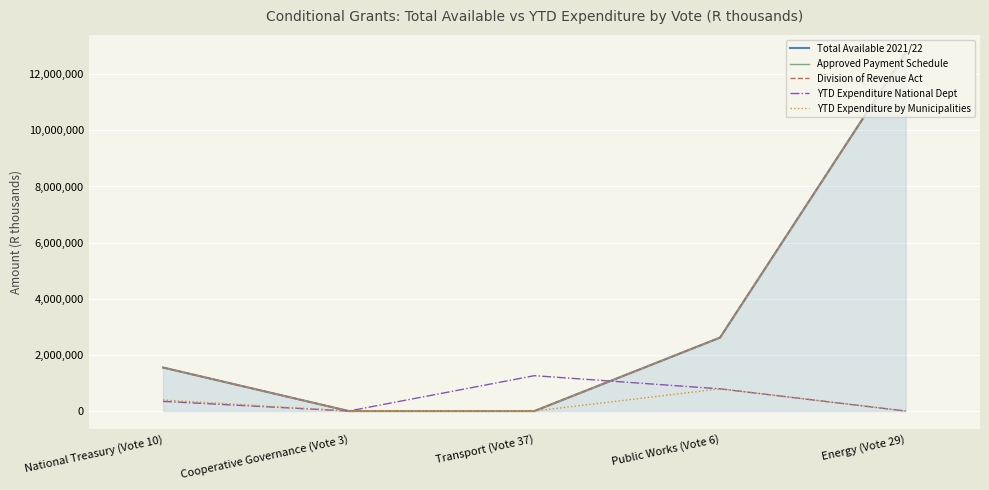

Reading left to right, transcribe all the data shown in this chart.

Total Available 2021/22: 1550000	0	0	2617000	12762000
Approved Payment Schedule: 1550000	0	0	2617000	12762000
Division of Revenue Act: 1550000	0	0	2617000	12762000
YTD Expenditure National Dept: 345000	0	1260000	791000	0
YTD Expenditure by Municipalities: 394566	0	0	791100	0